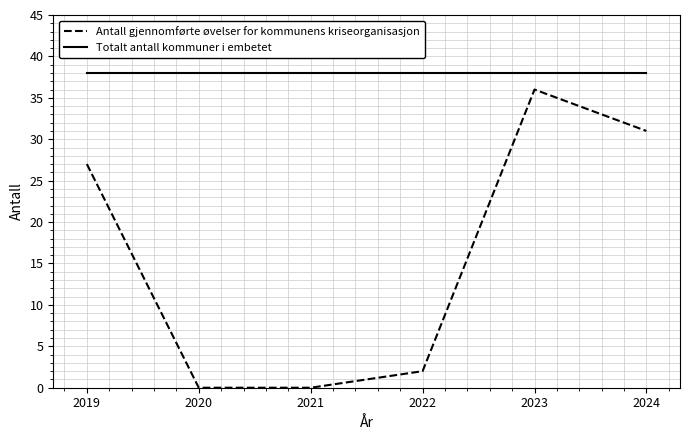

Rank the series at 2023 from highest to lowest value.

Totalt antall kommuner i embetet, Antall gjennomførte øvelser for kommunens kriseorganisasjon